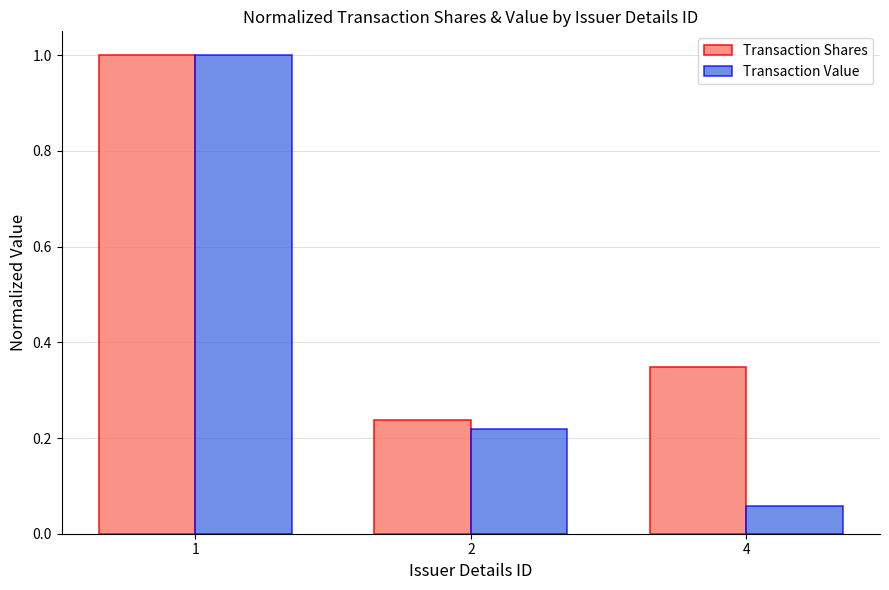

How many distinct data groups are displayed?

2